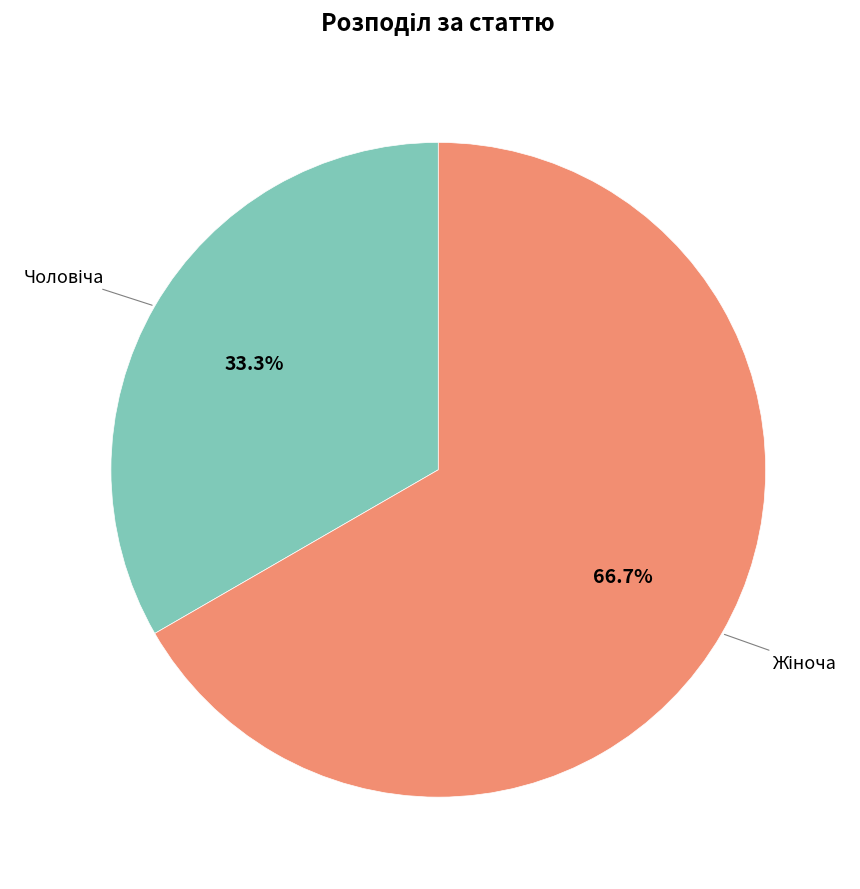

Is there a majority slice in this chart?

Yes